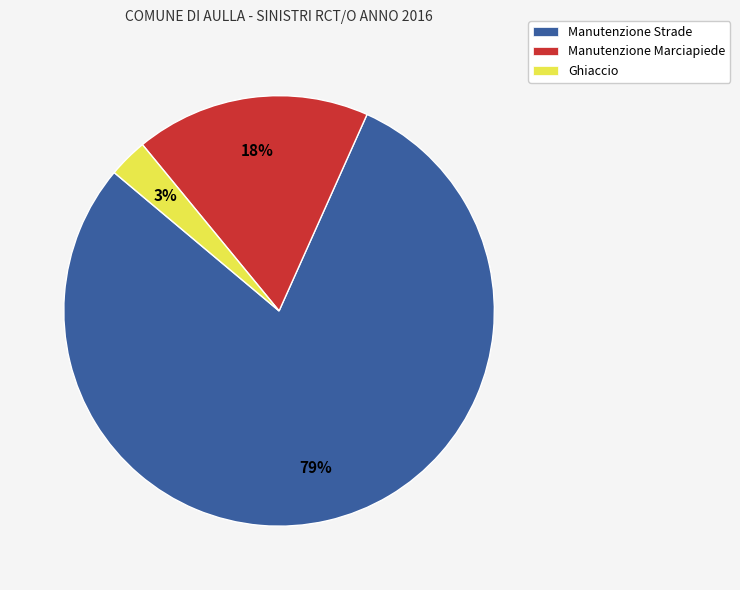

Which category has the biggest portion of the pie?

Manutenzione Strade